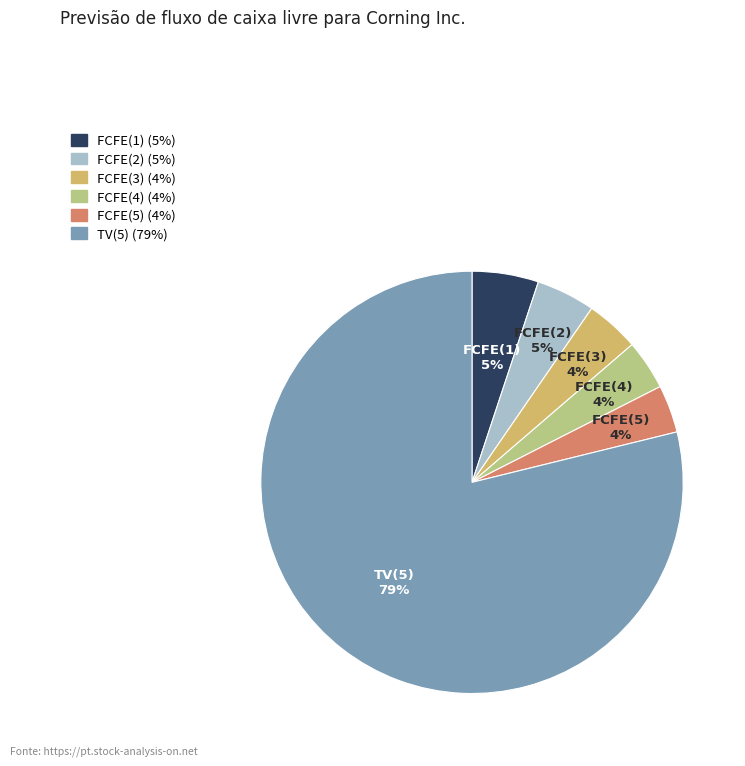

The FCFE(5) slice represents 4% of the pie. True or false?

True